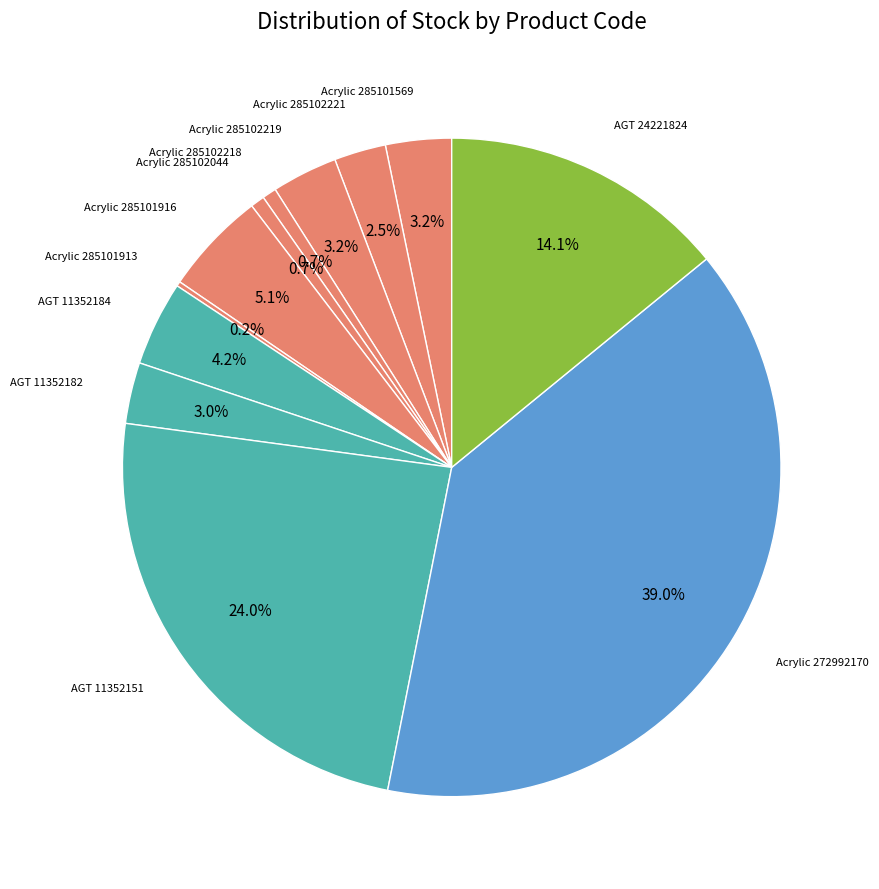

Which category has the biggest portion of the pie?

Acrylic 272992170